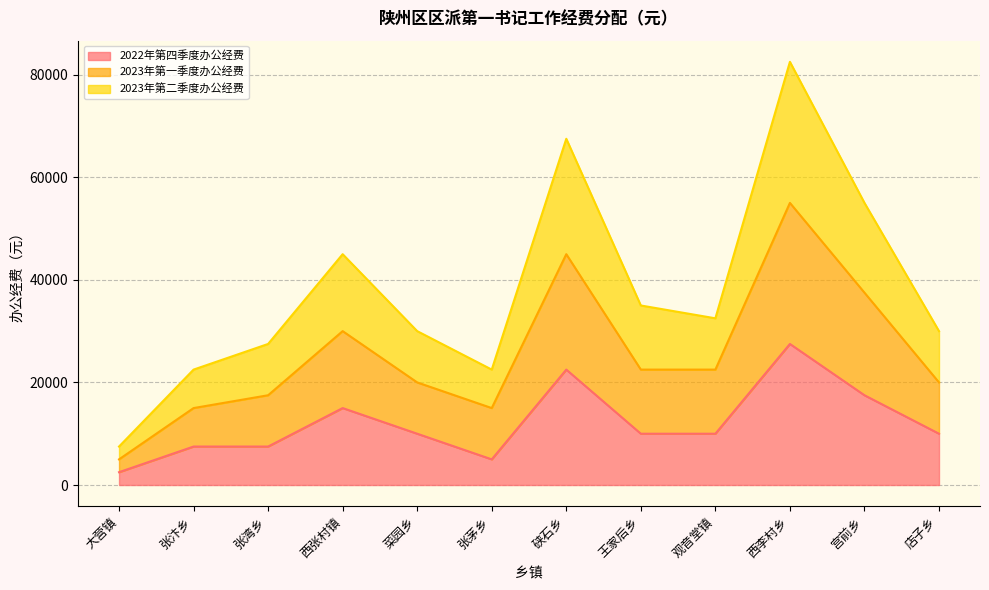

Which category has the lowest value in the 2022年第四季度办公经费 series?

大营镇